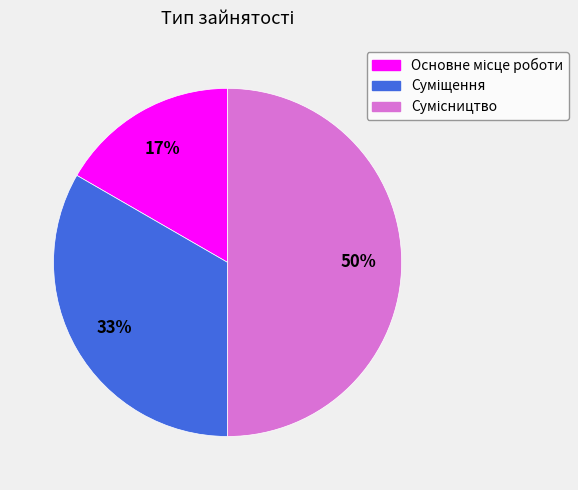

How many slices are in this pie chart?

3